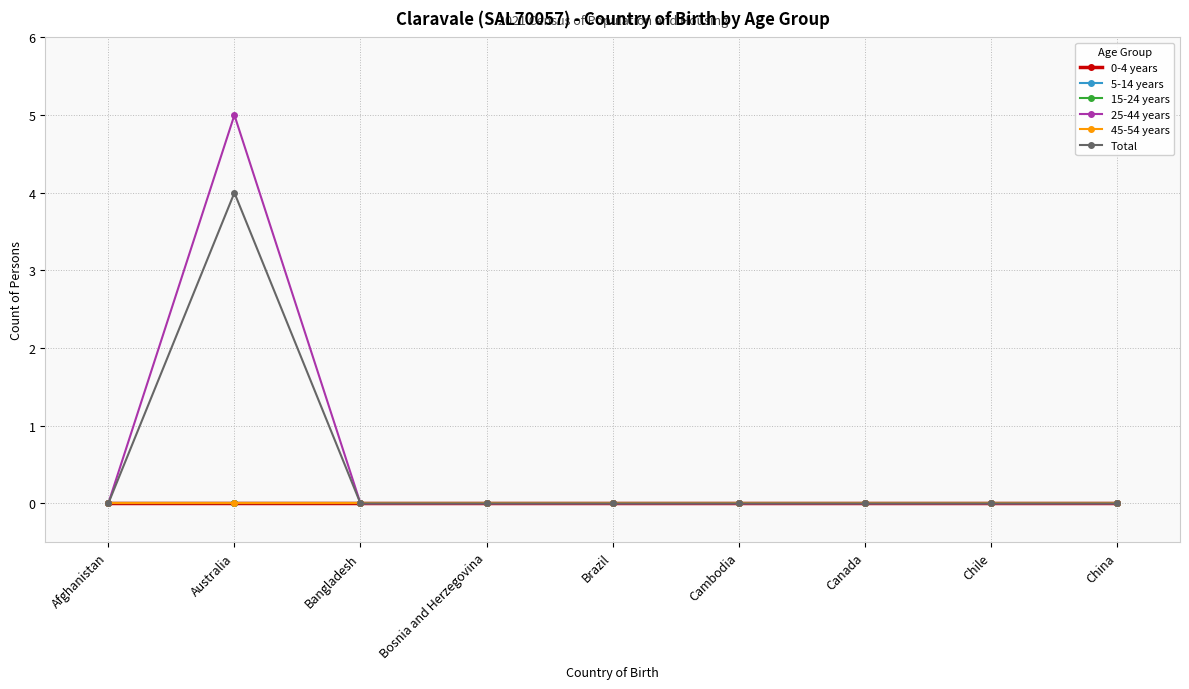

Count the 25-44 years values in the range 0 to 1.

8